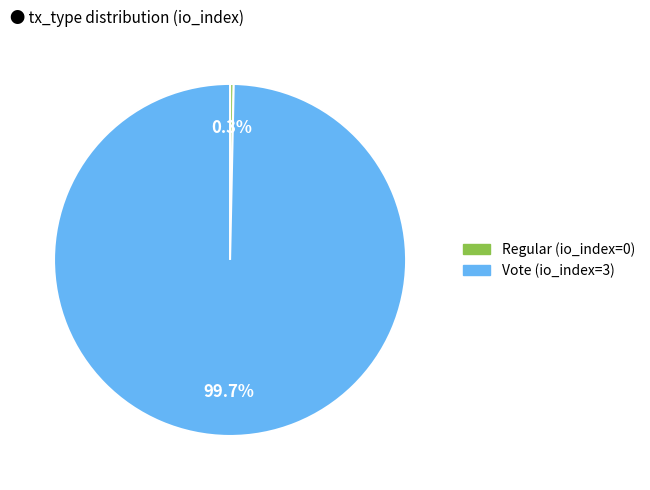

Between Vote and Regular, which is larger?

Vote